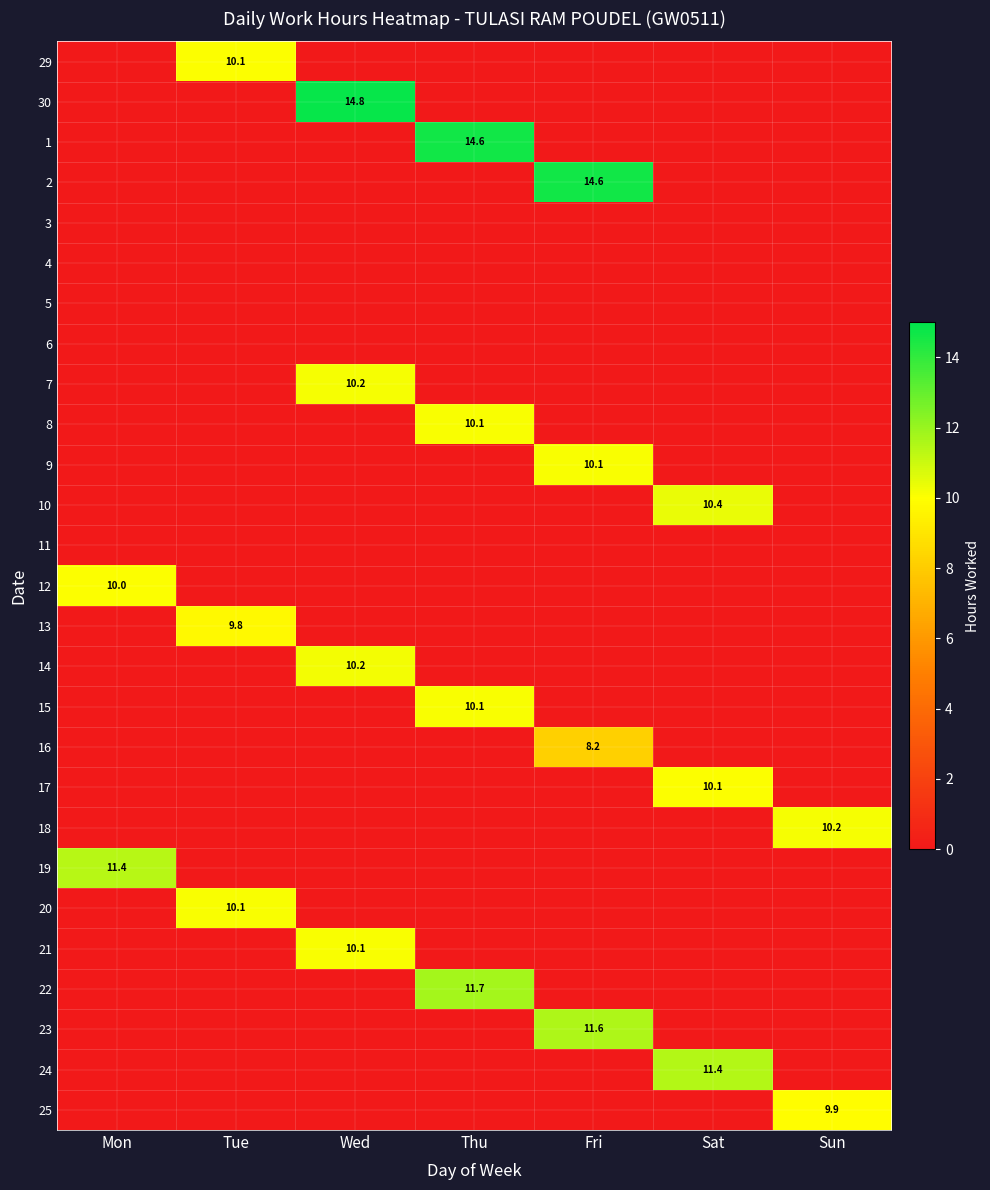

Rank the categories by 8 value from highest to lowest.

Thu, Mon, Tue, Wed, Fri, Sat, Sun